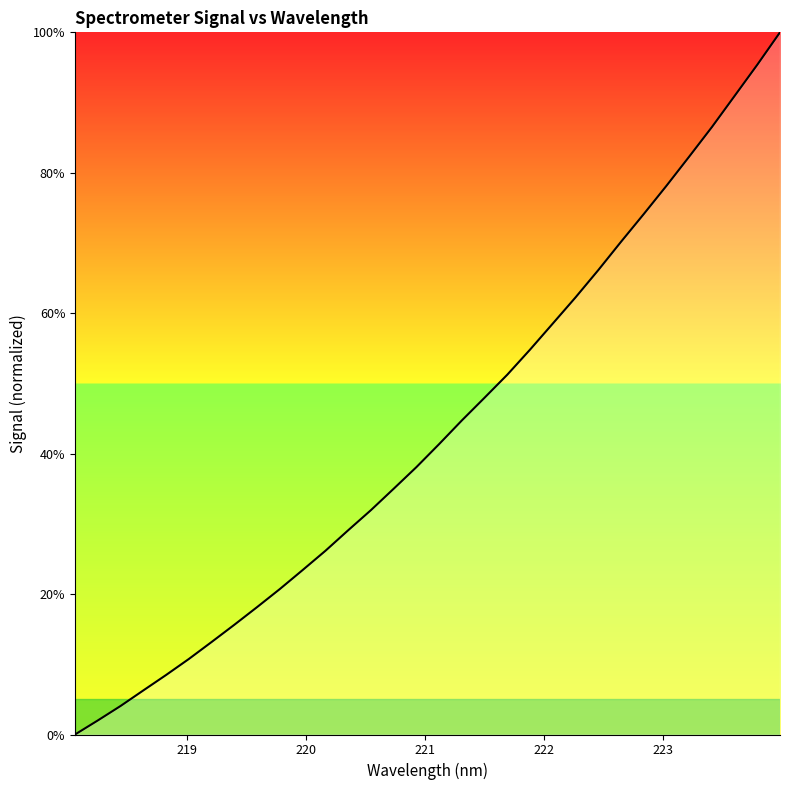

What is the maximum value shown in the chart?

100.0